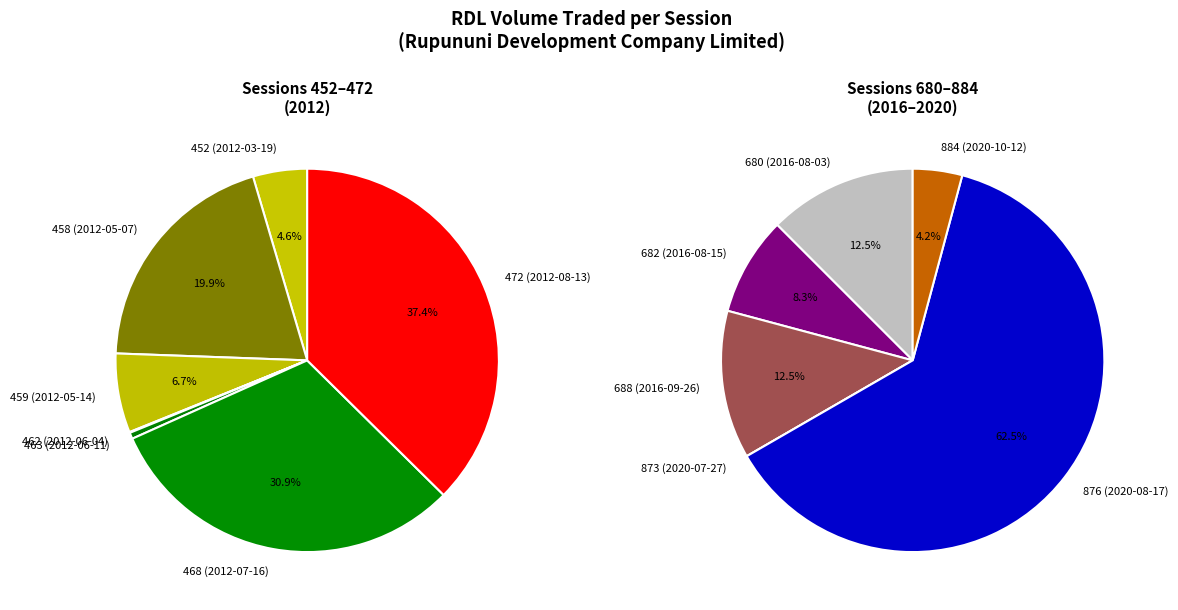

What is the largest slice in the pie chart?

472 (2012-08-13)